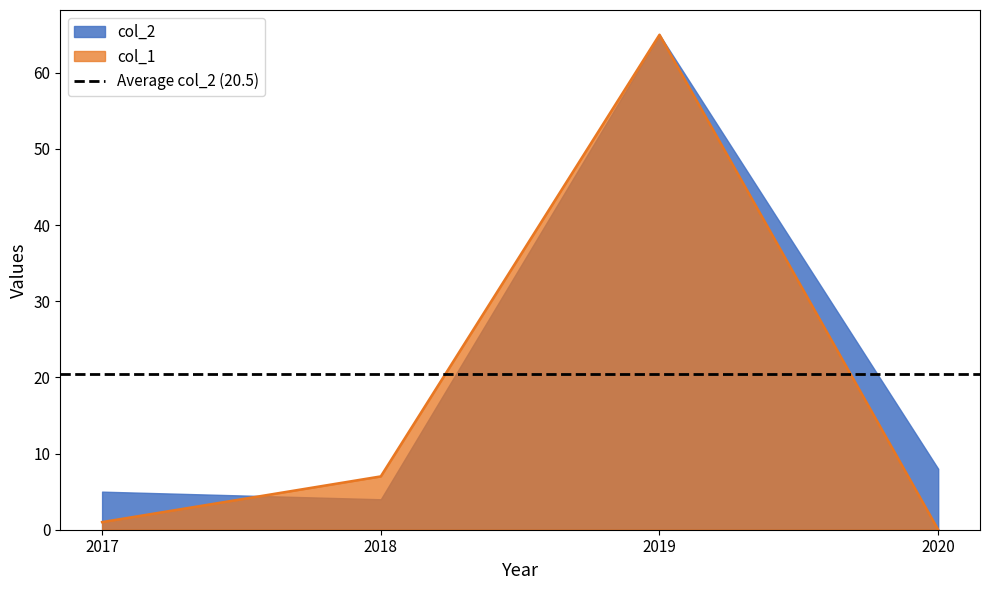

What is the difference between the maximum and second lowest values?

64